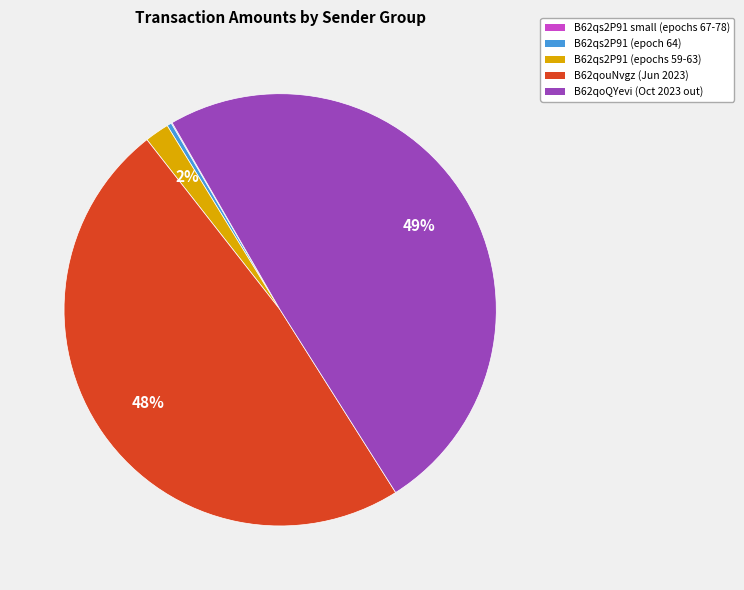

Between B62qoQYevi (Oct 2023 out) and B62qouNvgz (Jun 2023), which is larger?

B62qoQYevi (Oct 2023 out)